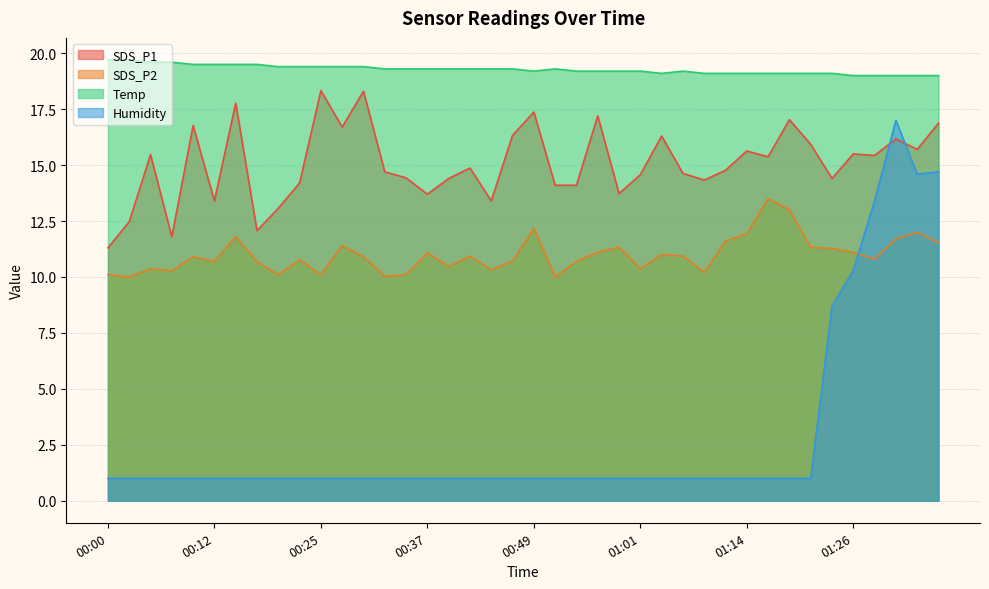

Reading right to left, what are all the values shown in this chart?

SDS_P1: 16.9	15.7	16.2	15.4	15.5	14.4	15.9	17.0	15.4	15.6	14.8	14.3	14.6	16.3	14.6	13.7	17.2	14.1	14.1	17.4	16.3	13.4	14.9	14.4	13.7	14.4	14.7	18.3	16.7	18.3	14.2	13.1	12.1	17.8	13.4	16.8	11.8	15.5	12.5	11.3
SDS_P2: 11.5	12.0	11.7	10.8	11.1	11.3	11.3	13.0	13.5	11.9	11.6	10.2	10.9	11.0	10.4	11.3	11.1	10.7	10.0	12.2	10.7	10.3	10.9	10.5	11.1	10.1	10.0	10.9	11.4	10.1	10.8	10.1	10.7	11.8	10.7	10.9	10.3	10.4	10.0	10.1
Temp: 19.0	19.0	19.0	19.0	19.0	19.1	19.1	19.1	19.1	19.1	19.1	19.1	19.2	19.1	19.2	19.2	19.2	19.2	19.3	19.2	19.3	19.3	19.3	19.3	19.3	19.3	19.3	19.4	19.4	19.4	19.4	19.4	19.5	19.5	19.5	19.5	19.6	19.6	19.7	19.7
Humidity: 14.7	14.6	17.0	13.4	10.3	8.7	1.0	1.0	1.0	1.0	1.0	1.0	1.0	1.0	1.0	1.0	1.0	1.0	1.0	1.0	1.0	1.0	1.0	1.0	1.0	1.0	1.0	1.0	1.0	1.0	1.0	1.0	1.0	1.0	1.0	1.0	1.0	1.0	1.0	1.0